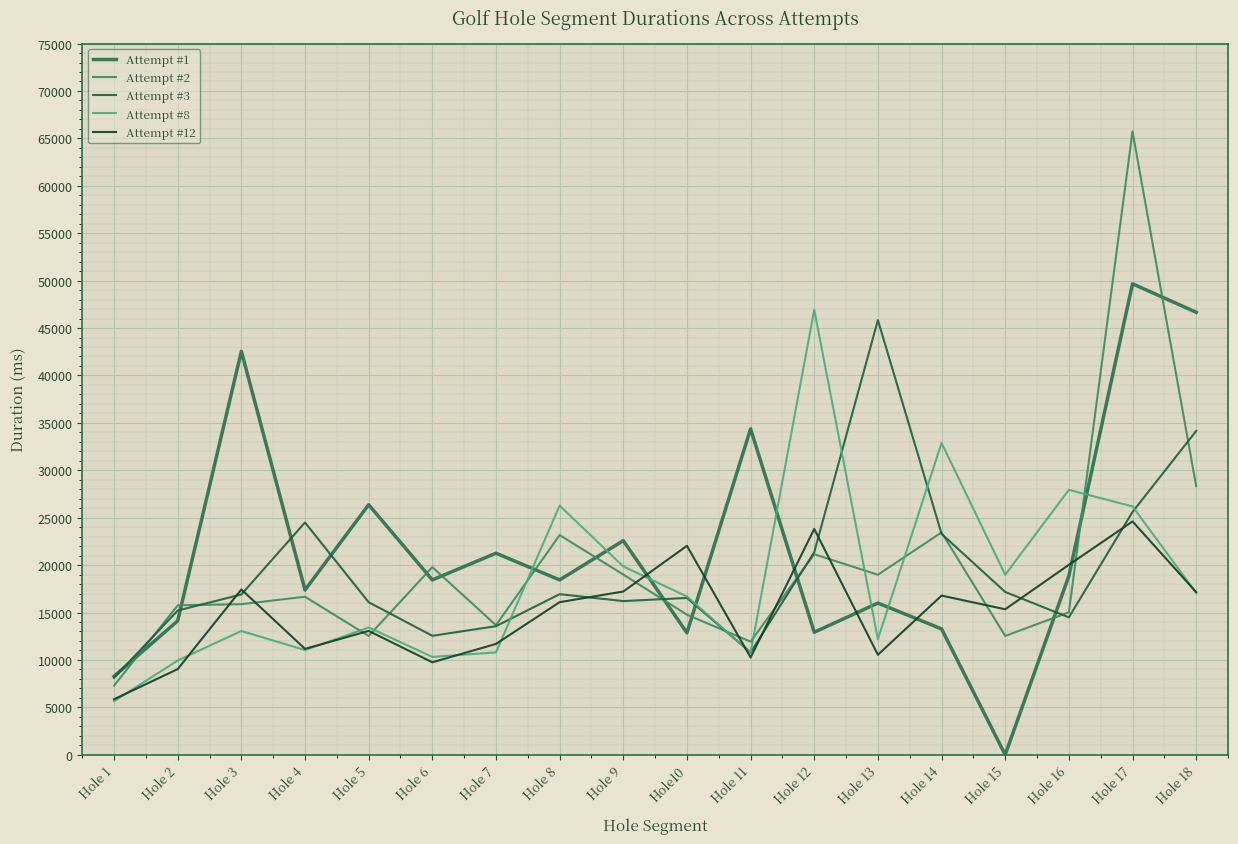

Is this an area chart (filled region under the line)?

No